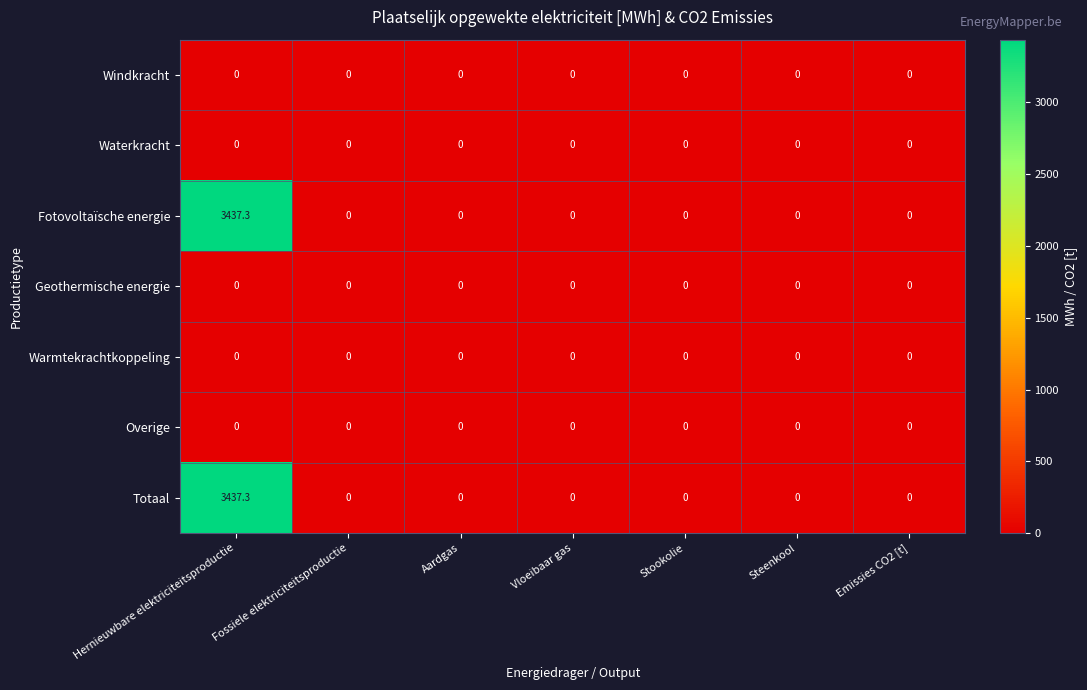

At which category is the sum across all series the highest?

Hernieuwbare elektriciteitsproductie